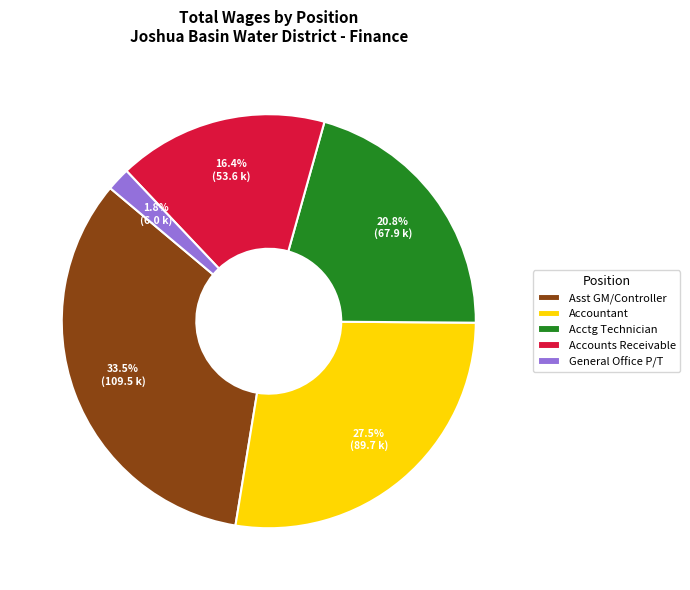

Which category has the smallest portion of the pie?

General Office P/T